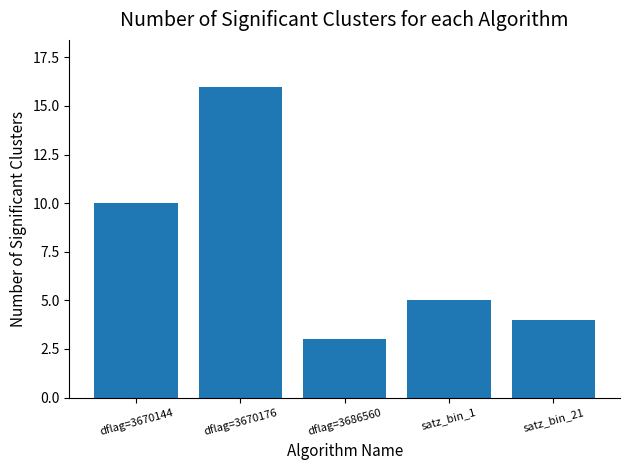

Reading left to right, transcribe all the data shown in this chart.

dflag=3670144=10	dflag=3670176=16	dflag=3686560=3	satz_bin_1=5	satz_bin_21=4